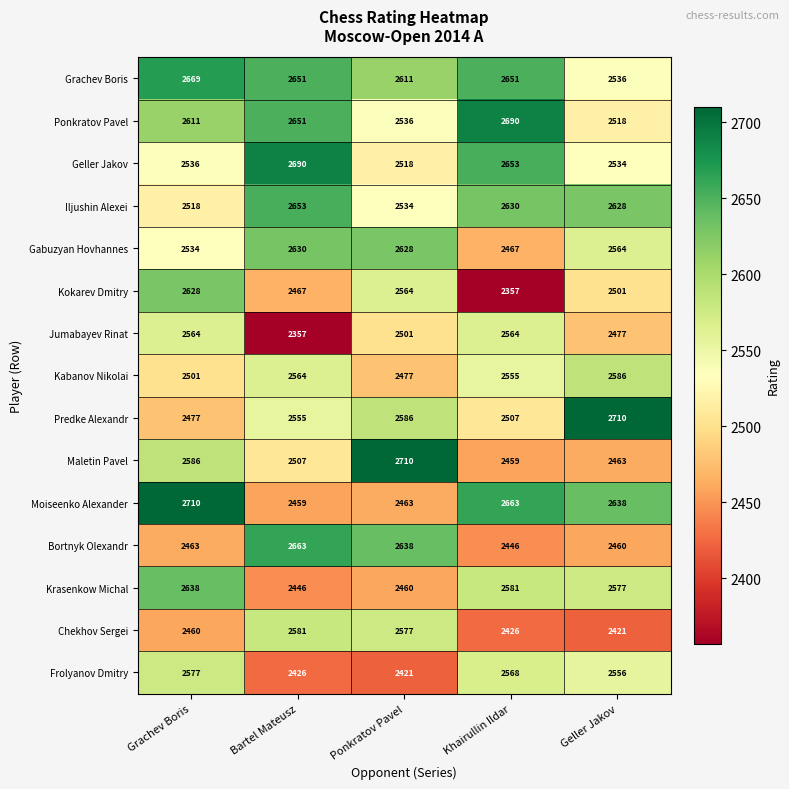

At Grachev Boris, list the series in order from smallest to largest.

Chekhov Sergei, Bortnyk Olexandr, Predke Alexandr, Kabanov Nikolai, Iljushin Alexei, Gabuzyan Hovhannes, Geller Jakov, Jumabayev Rinat, Frolyanov Dmitry, Maletin Pavel, Ponkratov Pavel, Kokarev Dmitry, Krasenkow Michal, Grachev Boris, Moiseenko Alexander